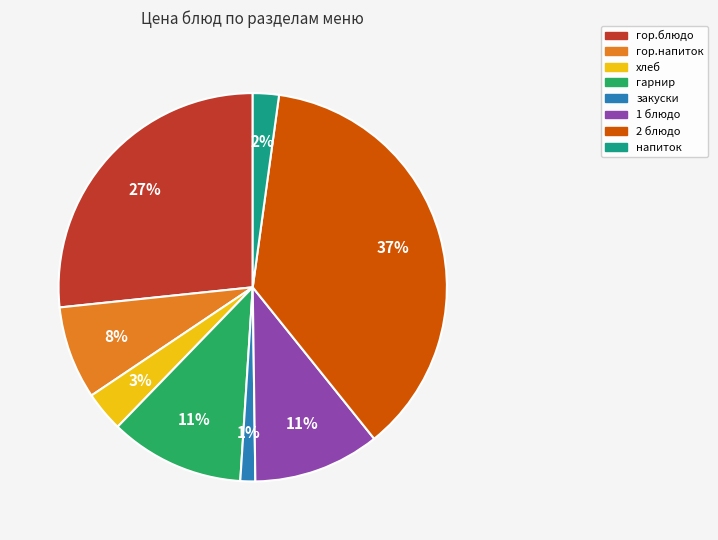

Do хлеб and 2 блюдо together represent more than half of the pie?

No